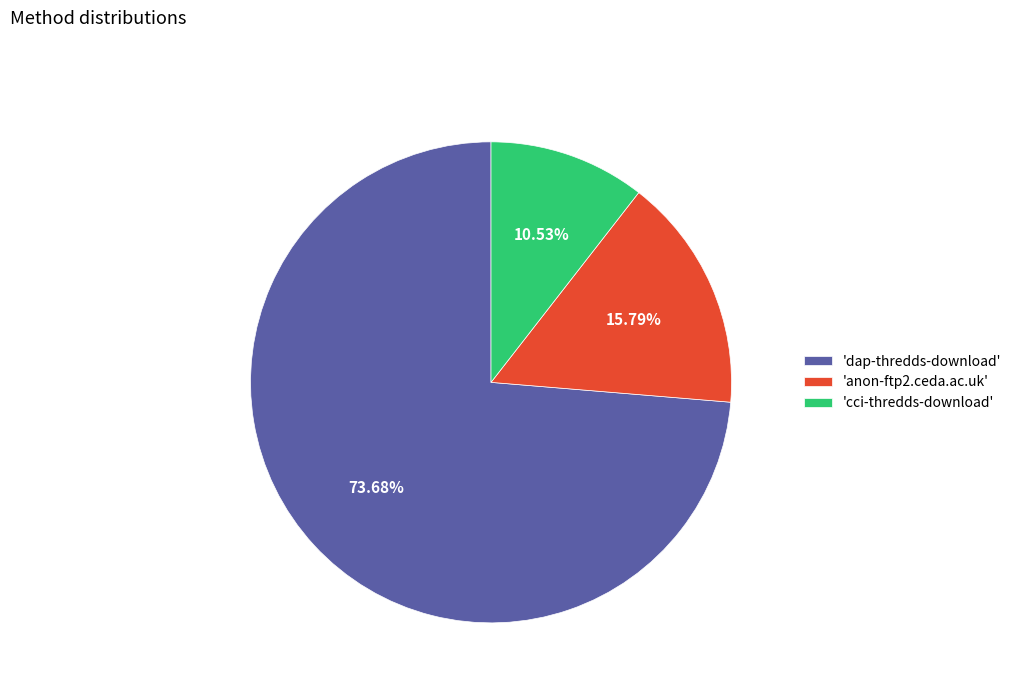

Which slice is the smallest?

'cci-thredds-download'